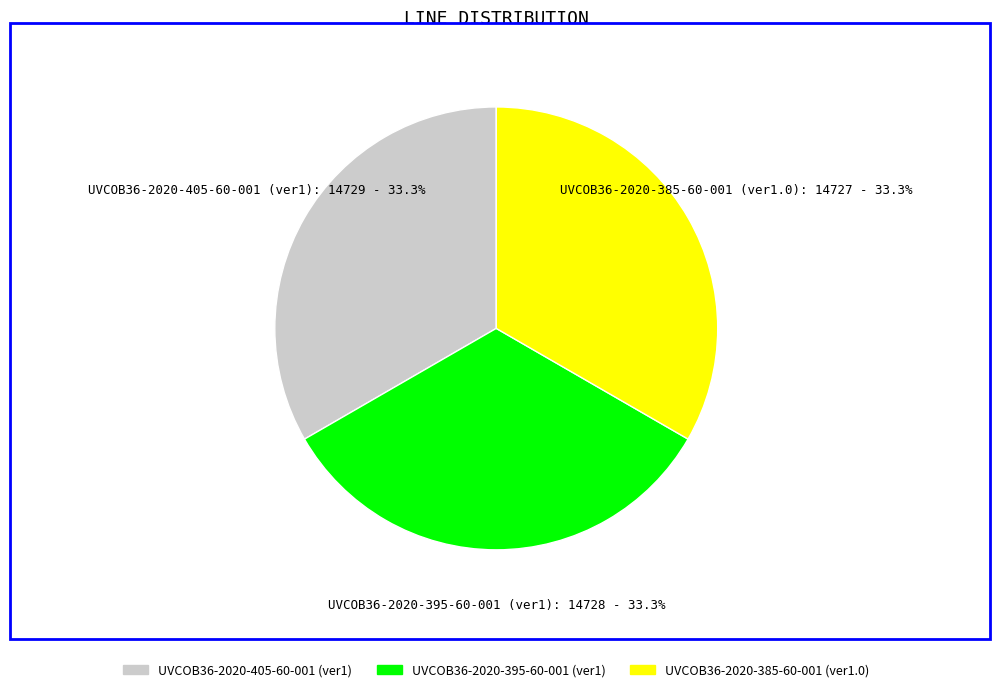

Is it true that UVCOB36-2020-405-60-001 (ver1) is 28% of the pie?

False